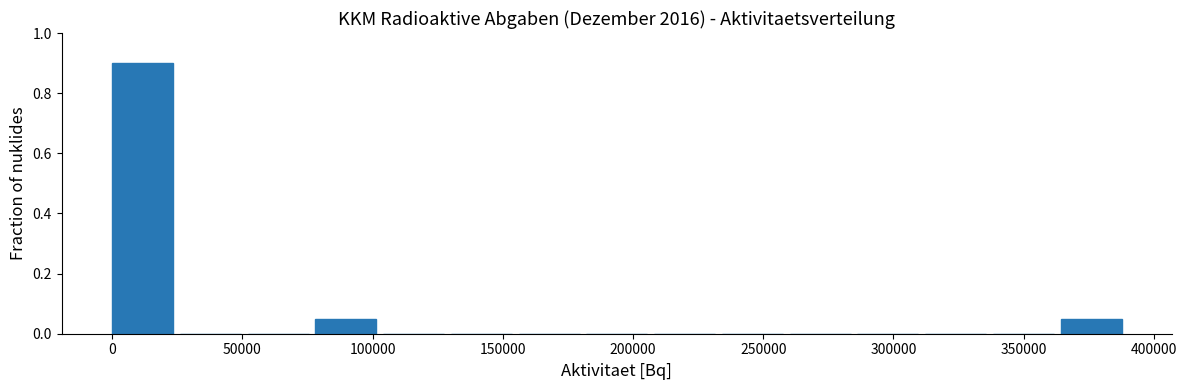

Reading left to right, transcribe this chart: for each bar, give the range it covers on the x-axis and its height. Neither the bar edges nor the heights are printed on the chart, so give them approximately, as read against the axes.

0 to 25000: 0.90
25000 to 50000: 0
50000 to 80000: 0
80000 to 105000: 0.06
105000 to 130000: 0
130000 to 155000: 0
155000 to 180000: 0
180000 to 210000: 0
210000 to 235000: 0
235000 to 260000: 0
260000 to 285000: 0
285000 to 310000: 0
310000 to 340000: 0
340000 to 365000: 0
365000 to 390000: 0.06